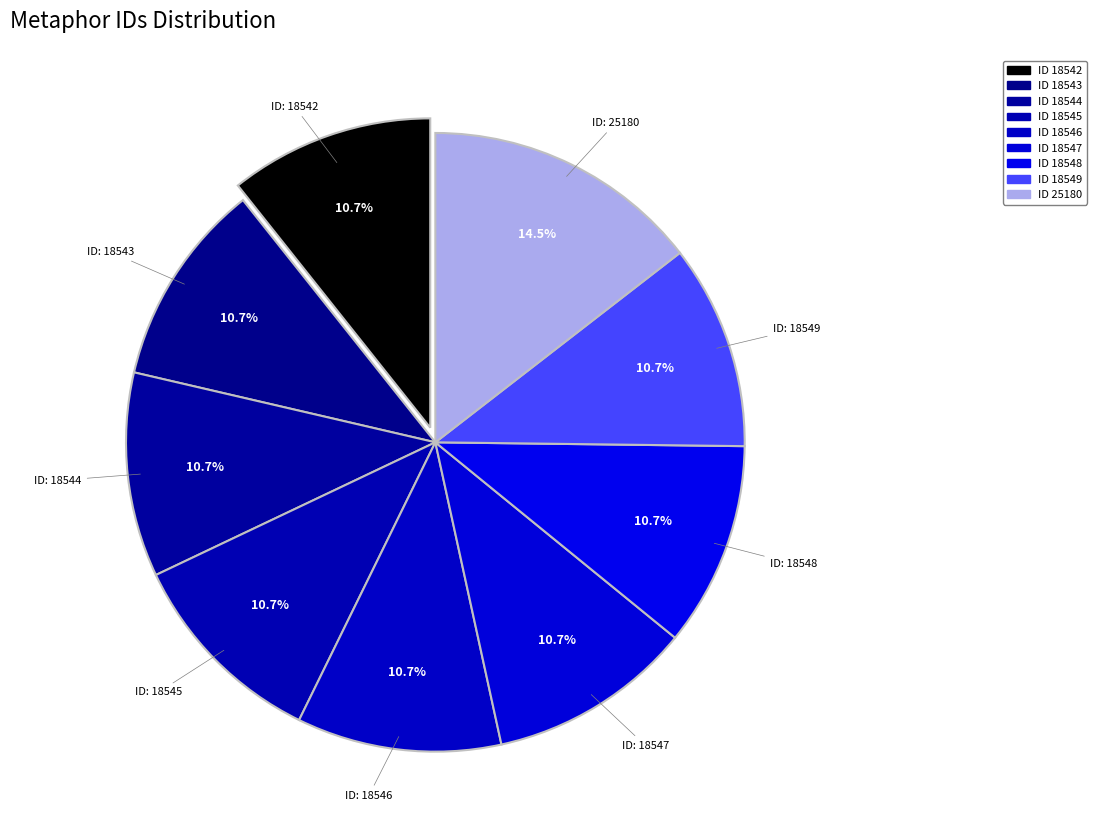

Count the number of slices in the pie.

9